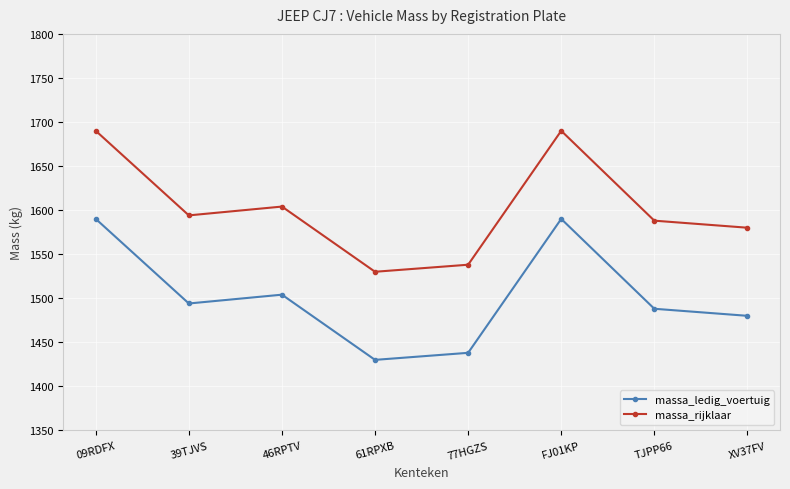

What are all the series names shown in the legend?

massa_ledig_voertuig, massa_rijklaar